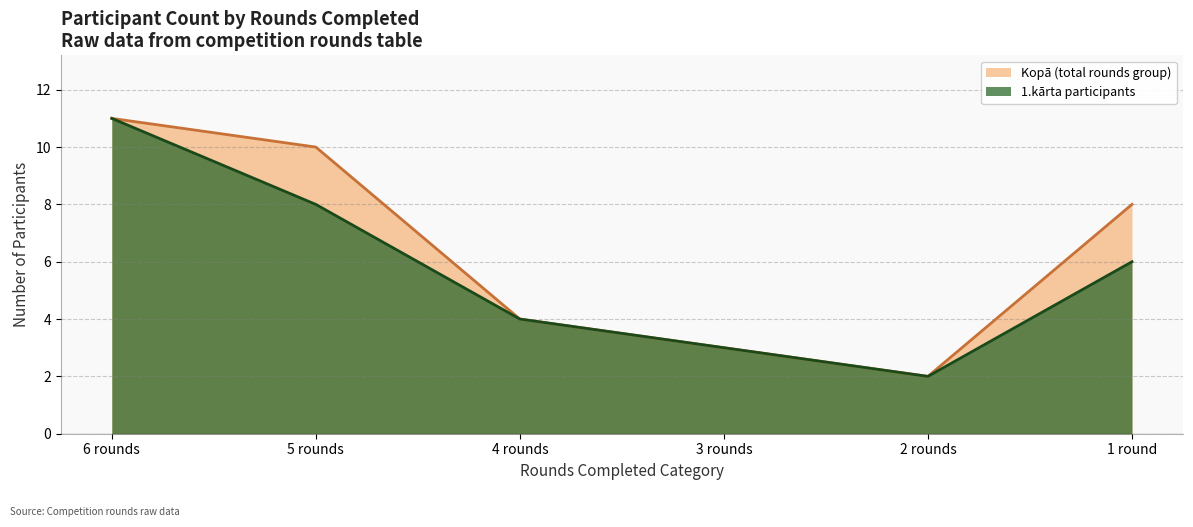

List the series in order of their overall mean, highest first.

Kopā (total rounds group), 1.kārta participants